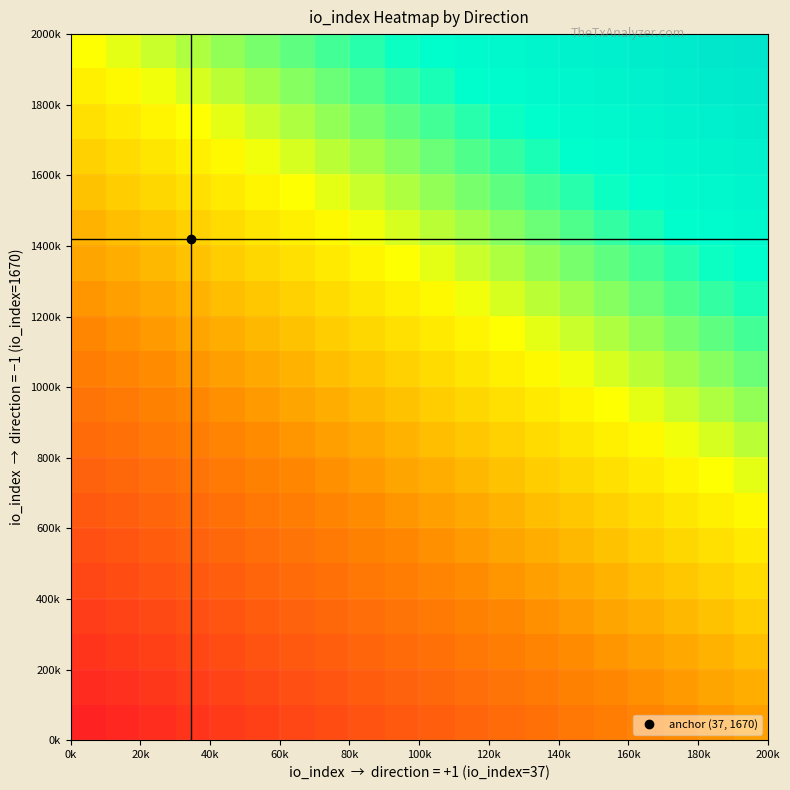

Count the number of data series in this chart.

20